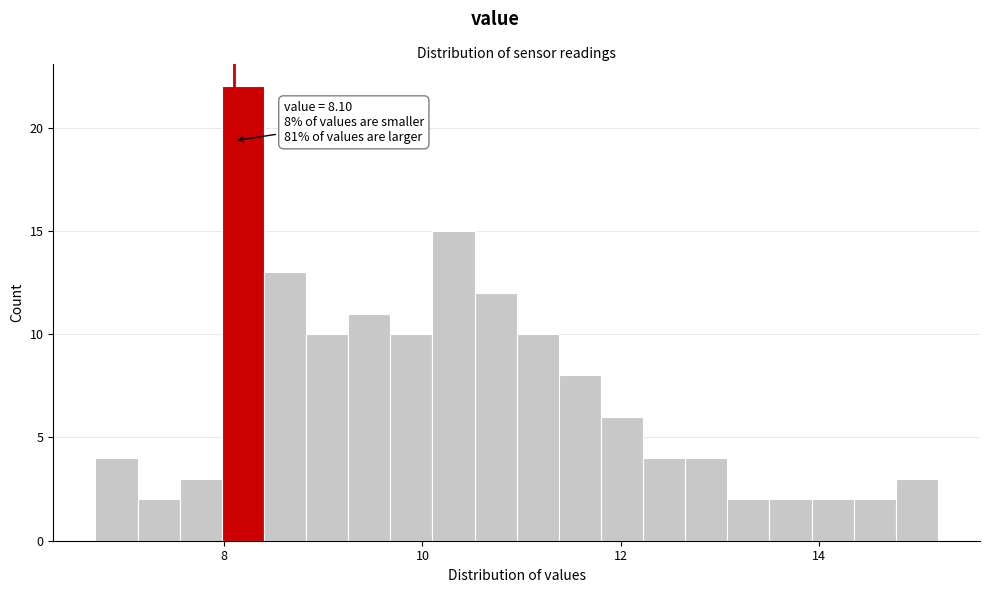

Around what value on the x-axis is the tallest bar? Give the approximate position of its centre, as read against the axis.

8.2